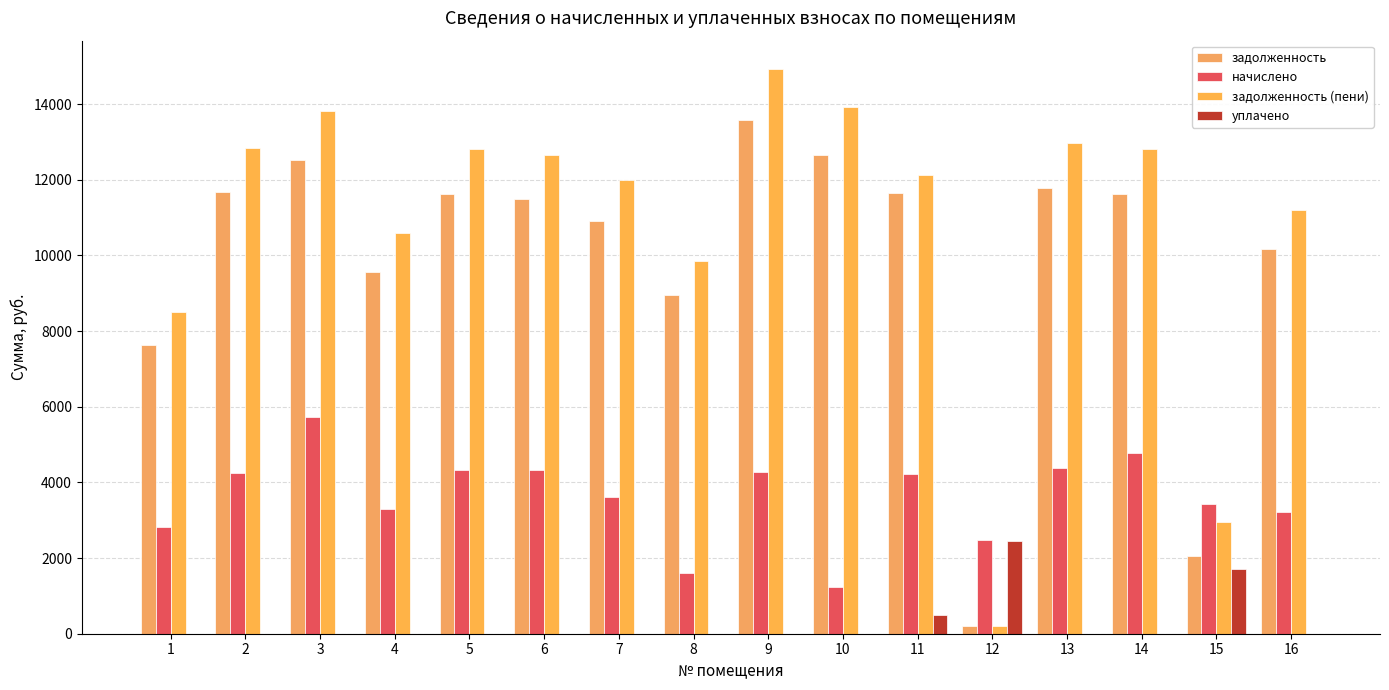

Where is уплачено nearest to the value 1231?

15